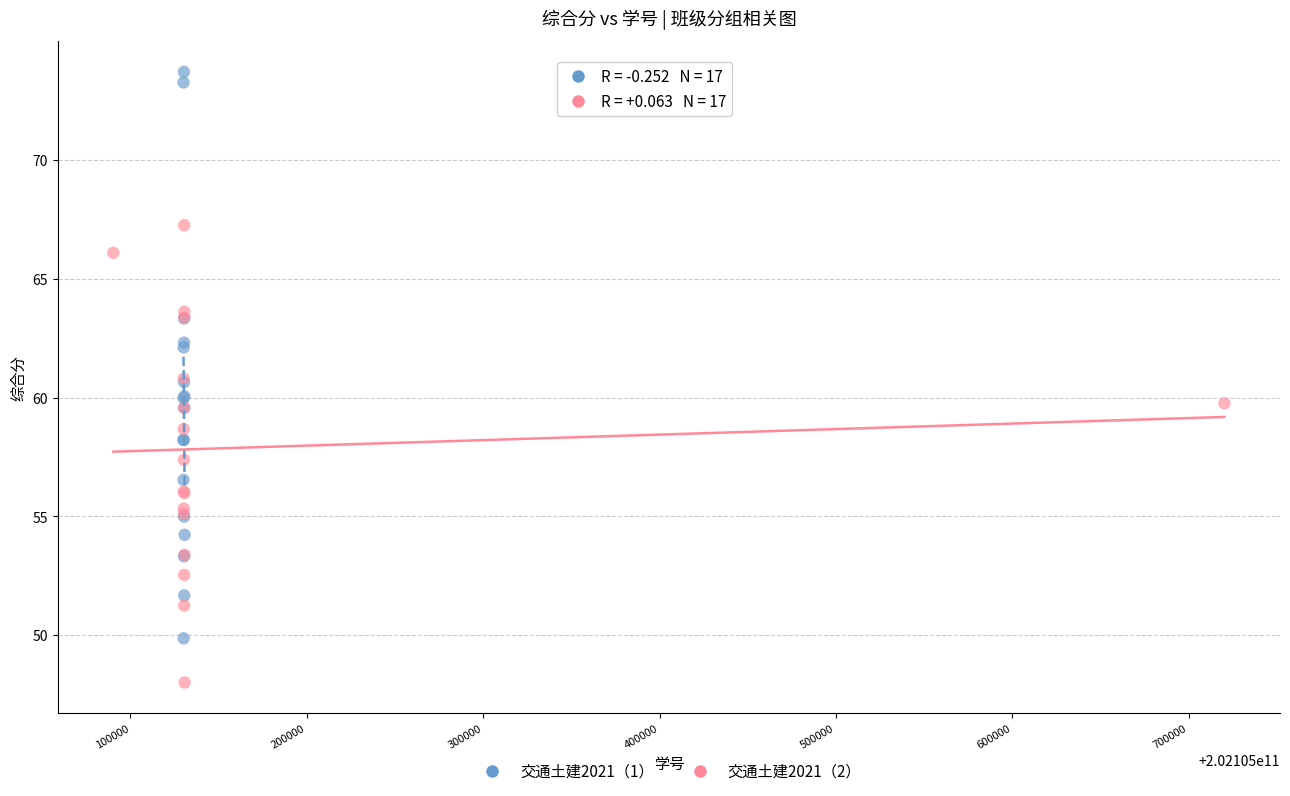

What are all the series names shown in the legend?

交通土建2021（1）, 交通土建2021（2）